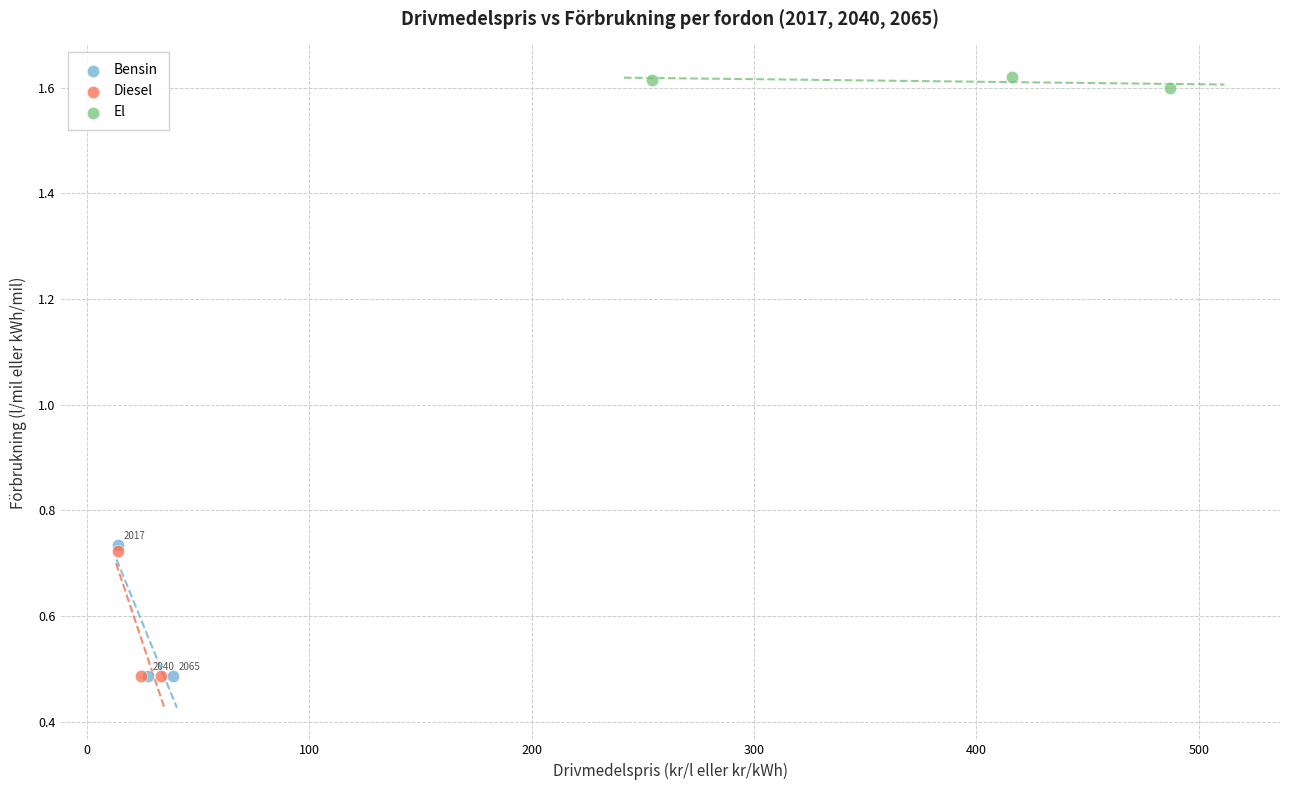

What are all the series names shown in the legend?

Bensin, Diesel, El